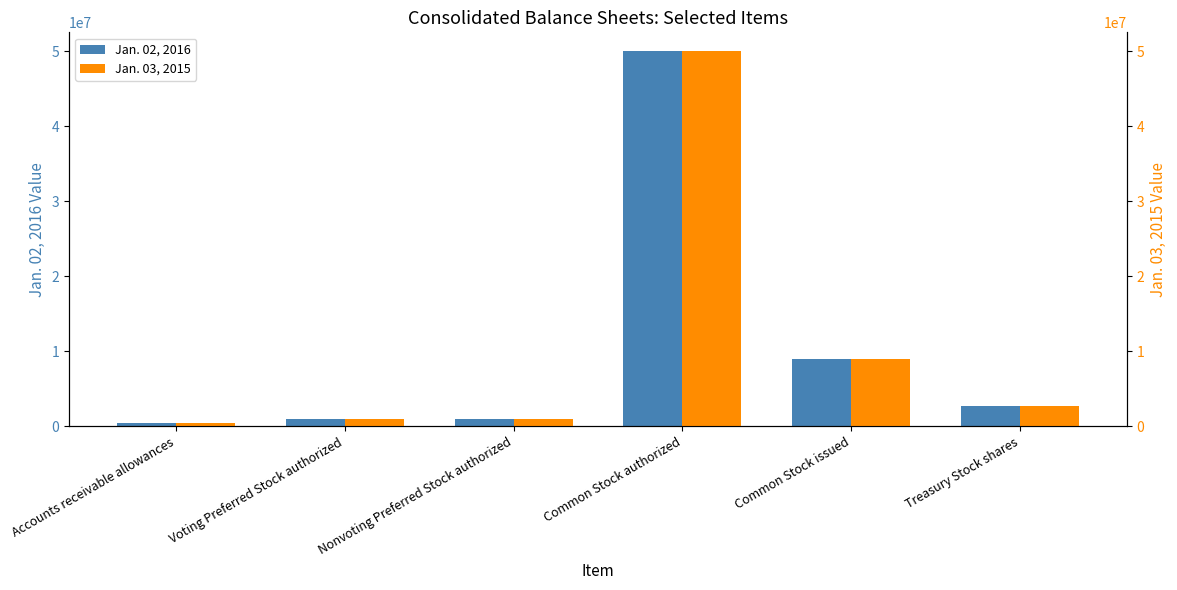

At which label does Jan. 03, 2015 reach its minimum?

Accounts receivable allowances